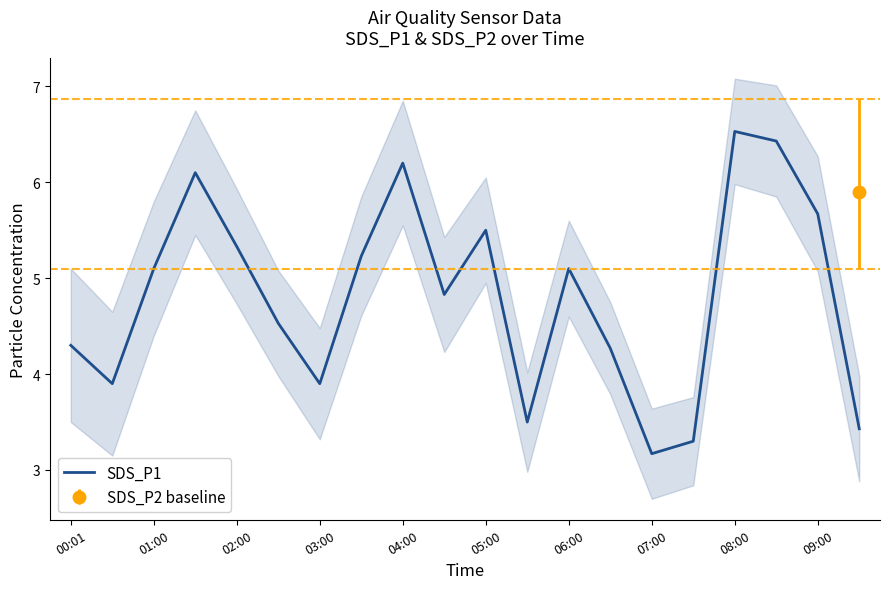

Which category has the highest value in the SDS_P1 series?

08:00